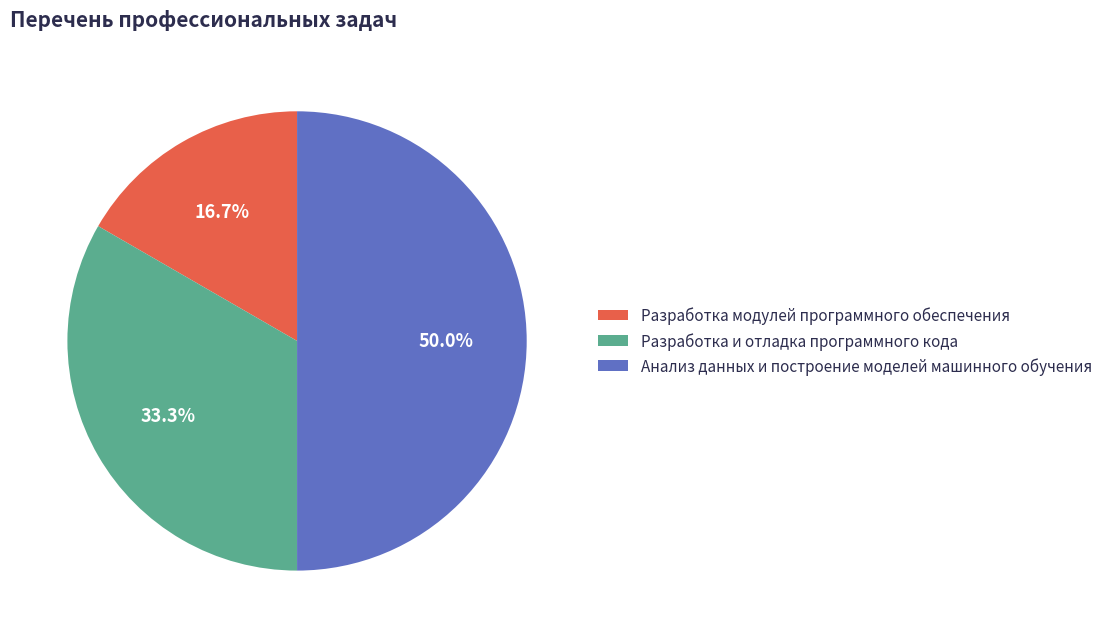

Rank the categories by value from highest to lowest.

Анализ данных и построение моделей машинного обучения, Разработка и отладка программного кода, Разработка модулей программного обеспечения